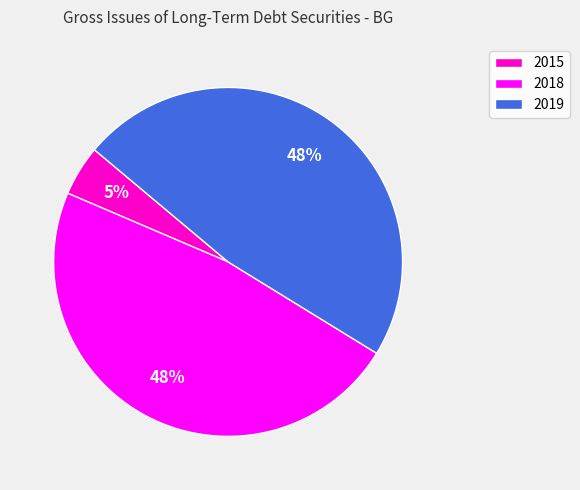

To the nearest percent, what portion does 2018 represent?

48%